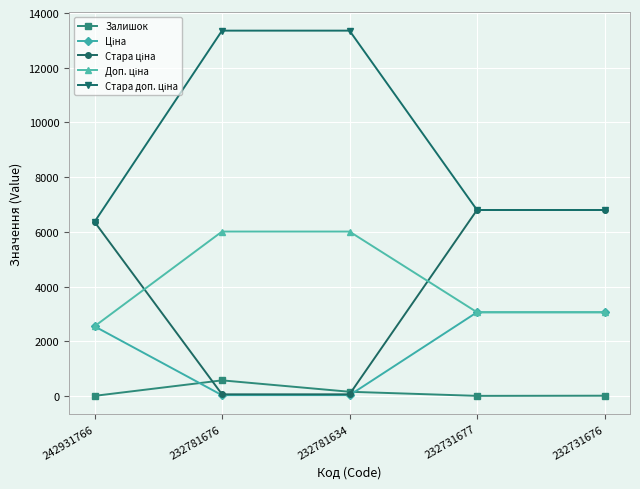

At which category does Залишок reach its first local peak?

232781676